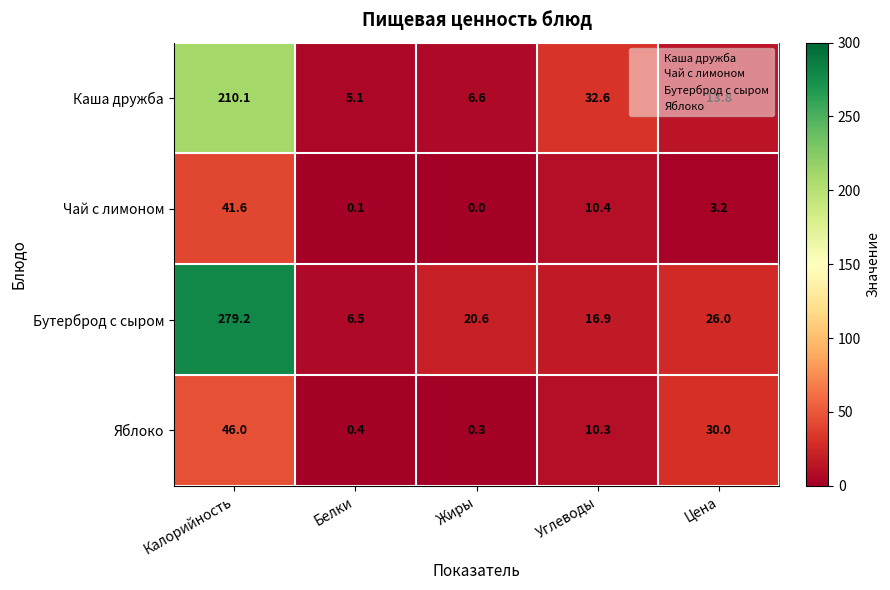

At how many categories does at least one series exceed 14?

4